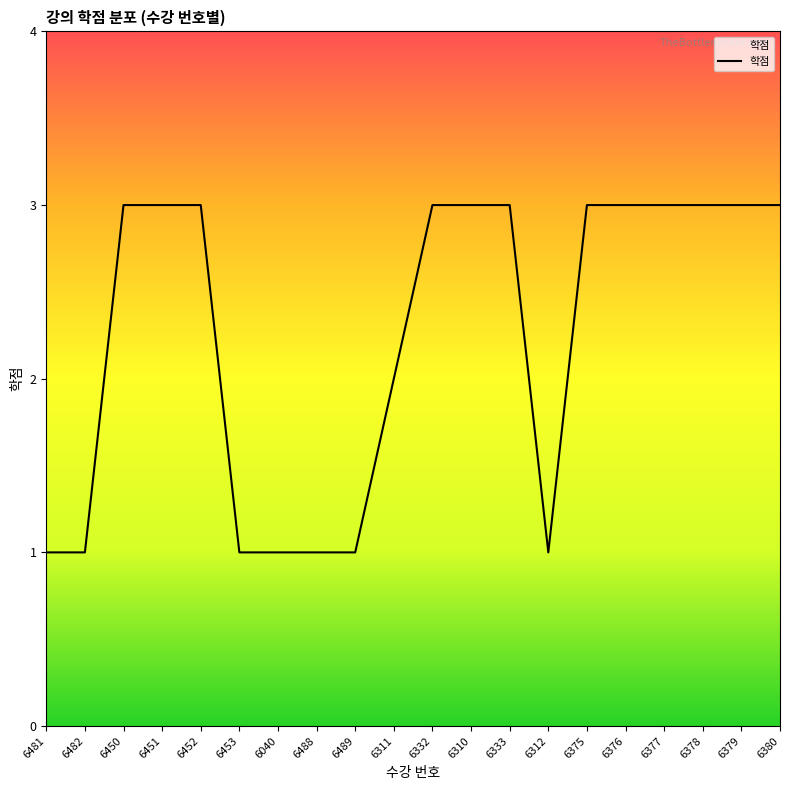

What is the maximum value shown in the chart?

3